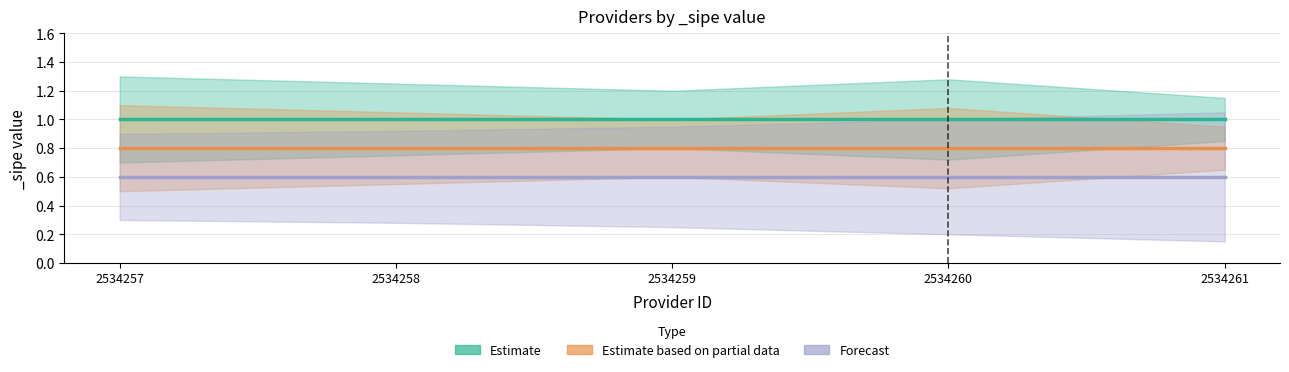

What is the approximate value of Forecast at 2534257?

0.6